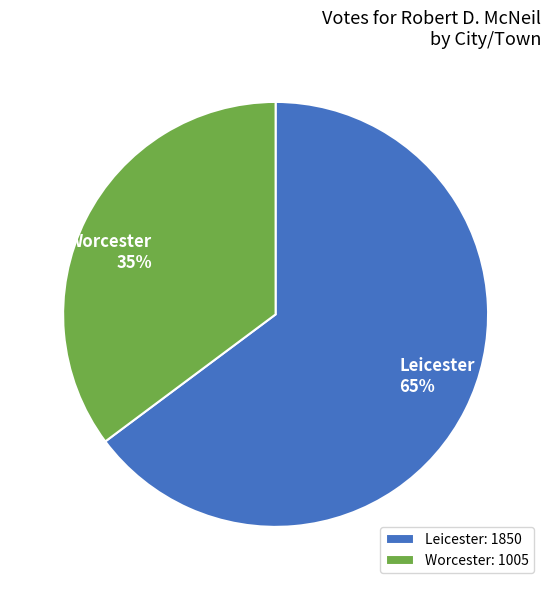

Which category accounts for the majority?

Leicester